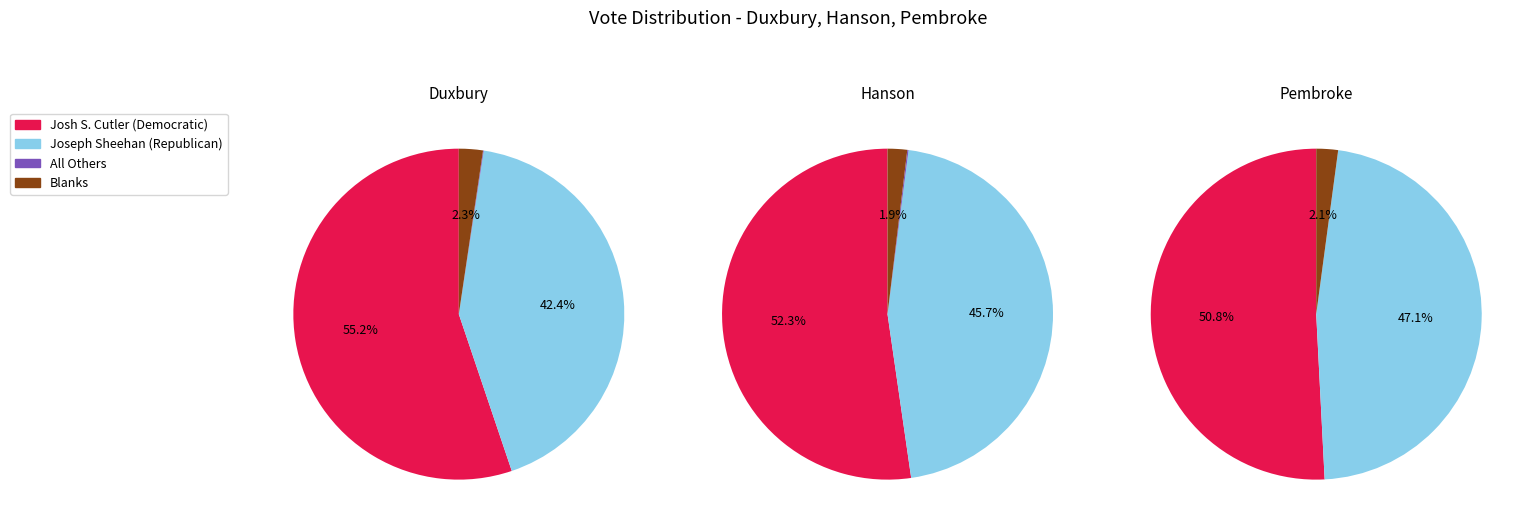

To the nearest percent, what is the combined percentage of Hanson and Duxbury?

56%